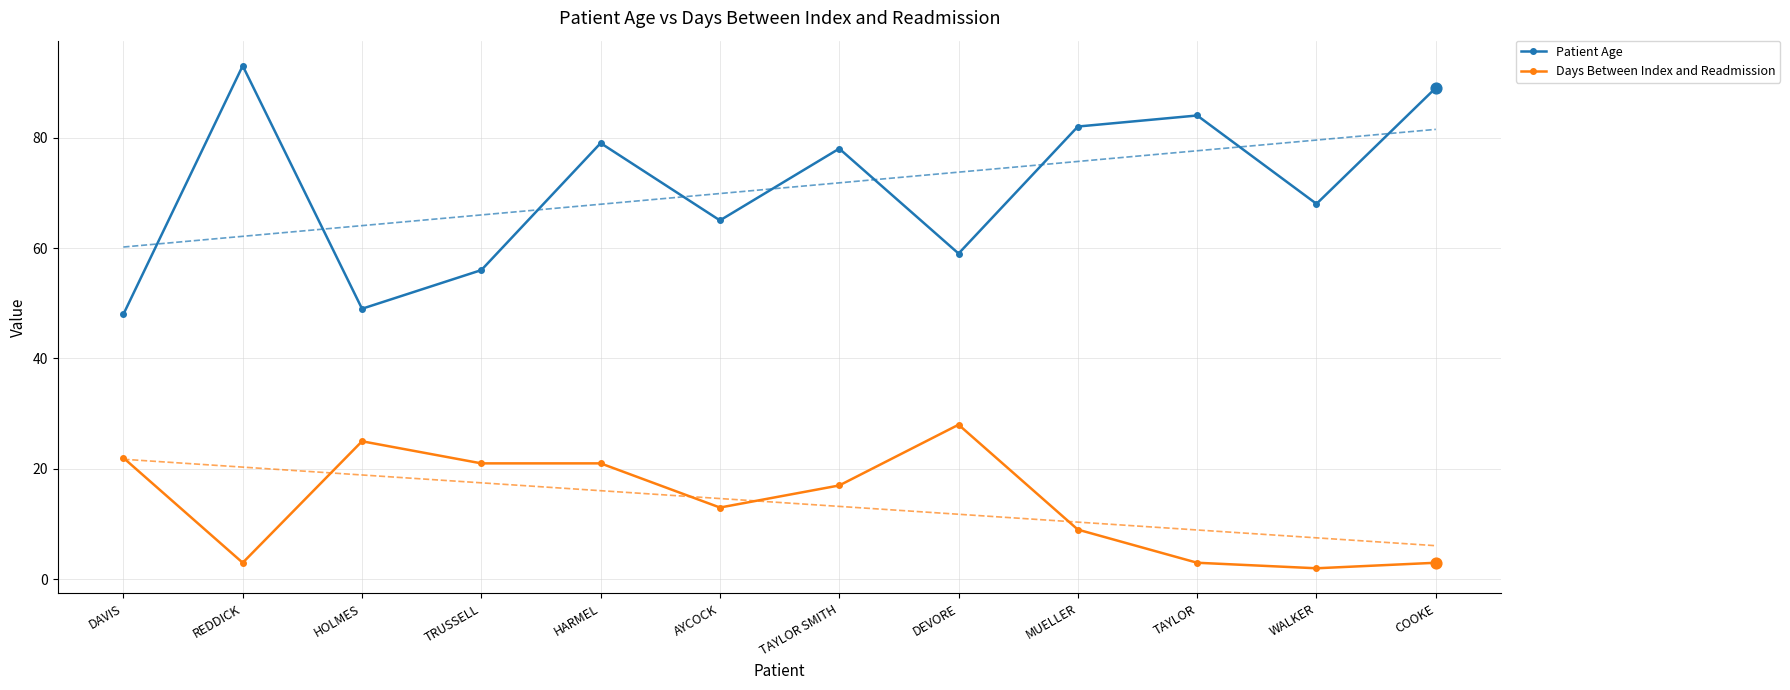

Is the value of Days Between Index and Readmission at WALKER greater than the value of Patient Age at TAYLOR?

No